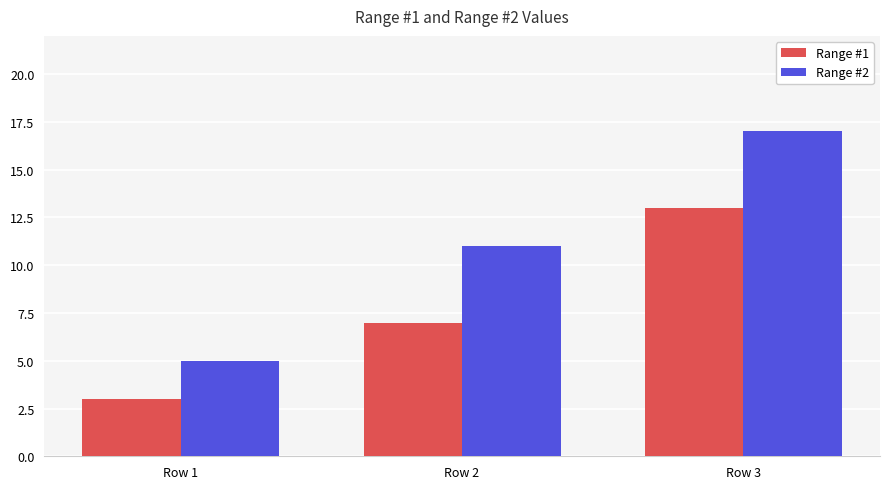

True or false: Range #2 has a value of 6 at Row 2.

False